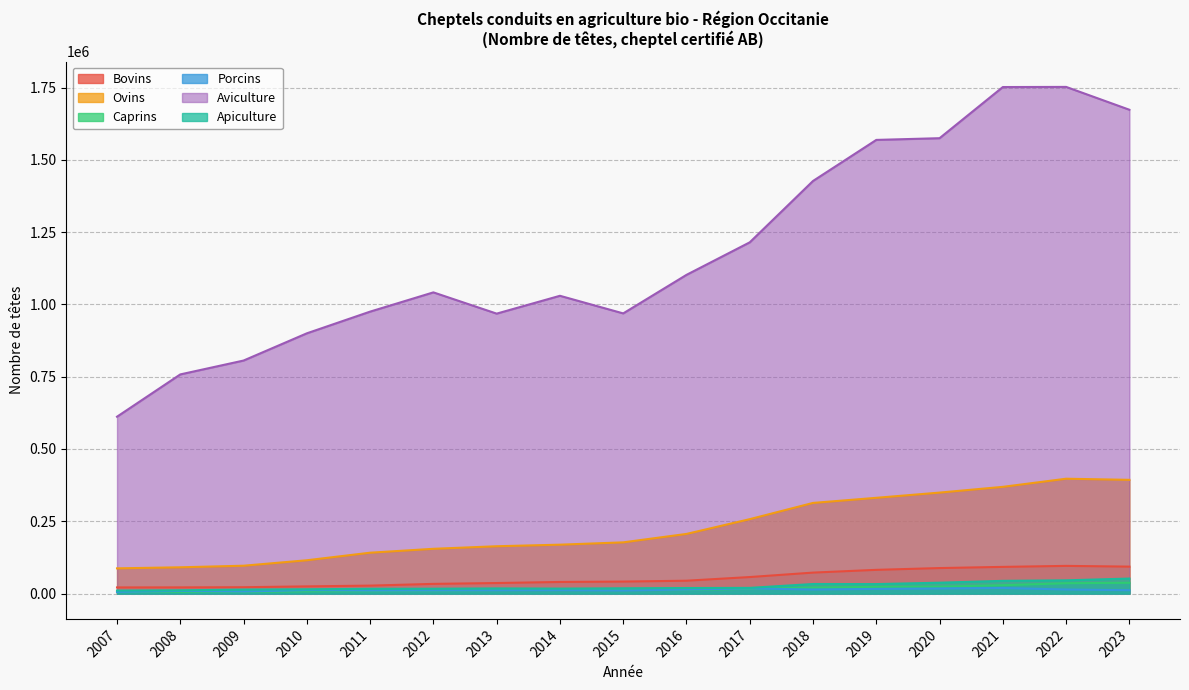

How many data points in Bovins are less than 41440?

8